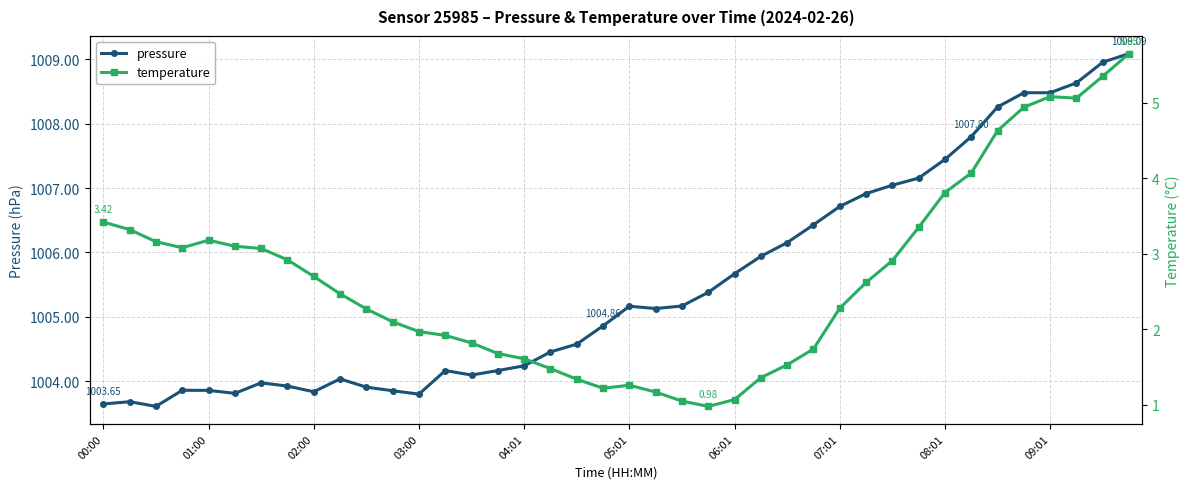

At how many categories does at least one series exceed 30380?

40